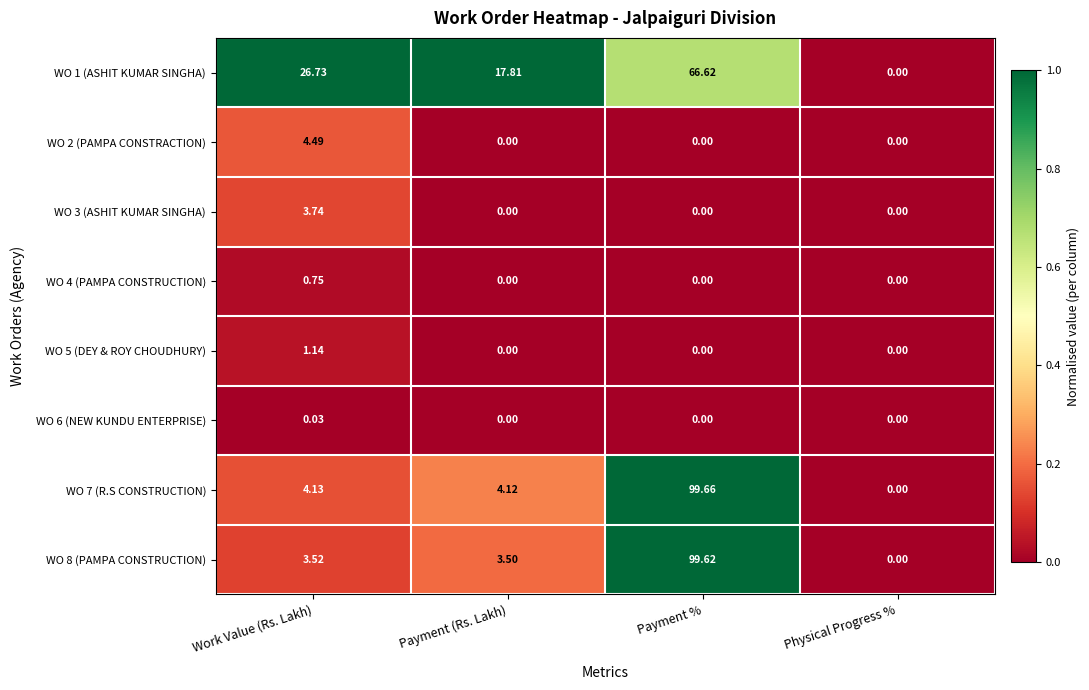

Is the value of WO 5 (DEY & ROY CHOUDHURY) at Payment (Rs. Lakh) greater than the value of WO 3 (ASHIT KUMAR SINGHA) at Work Value (Rs. Lakh)?

No